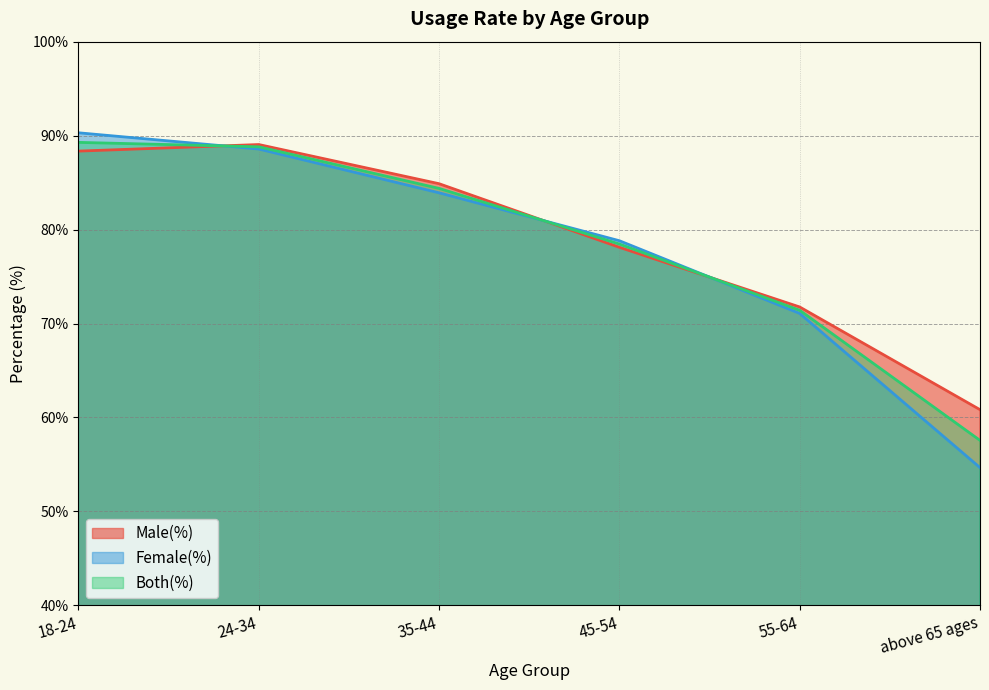

What is the difference between the maximum and second lowest values in the Both(%) series?

17.9